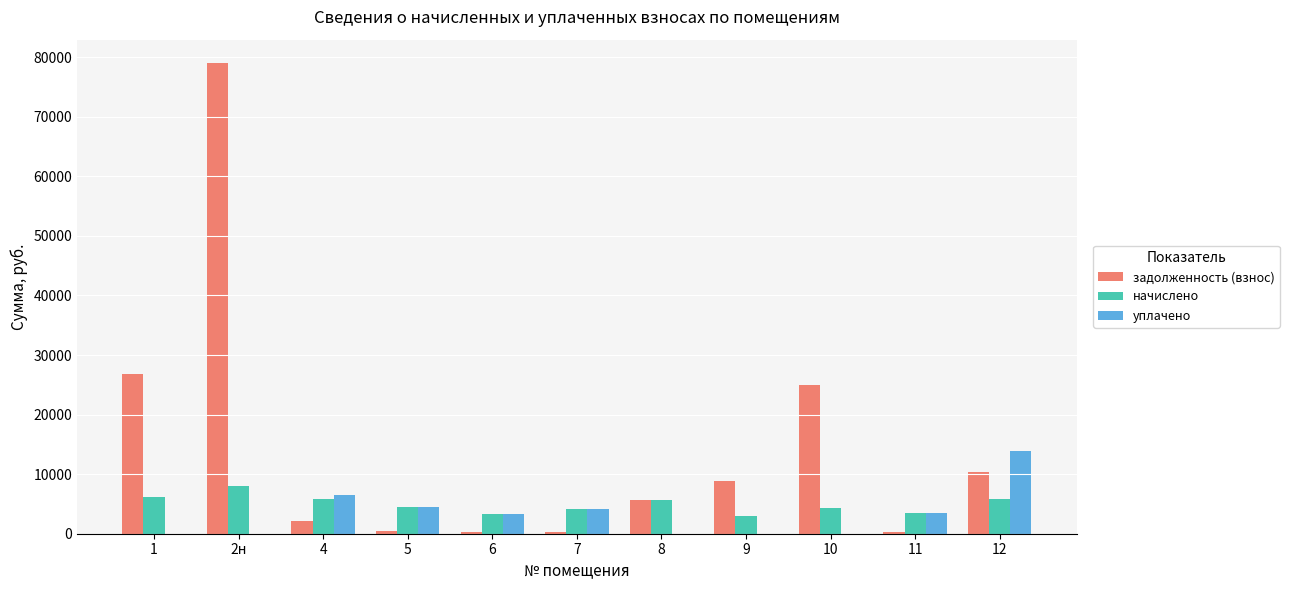

Which category has the highest value in the начислено series?

2н